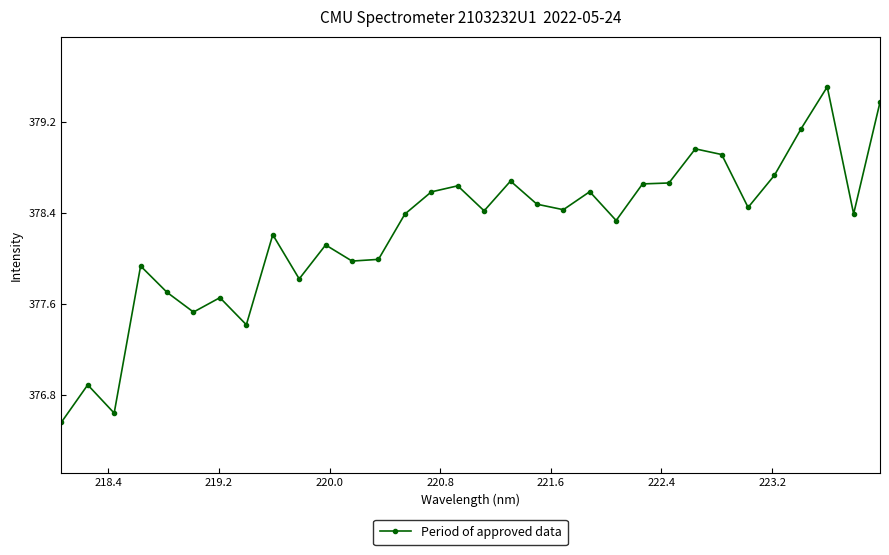

What is the value of the 9th point from the left?

378.2